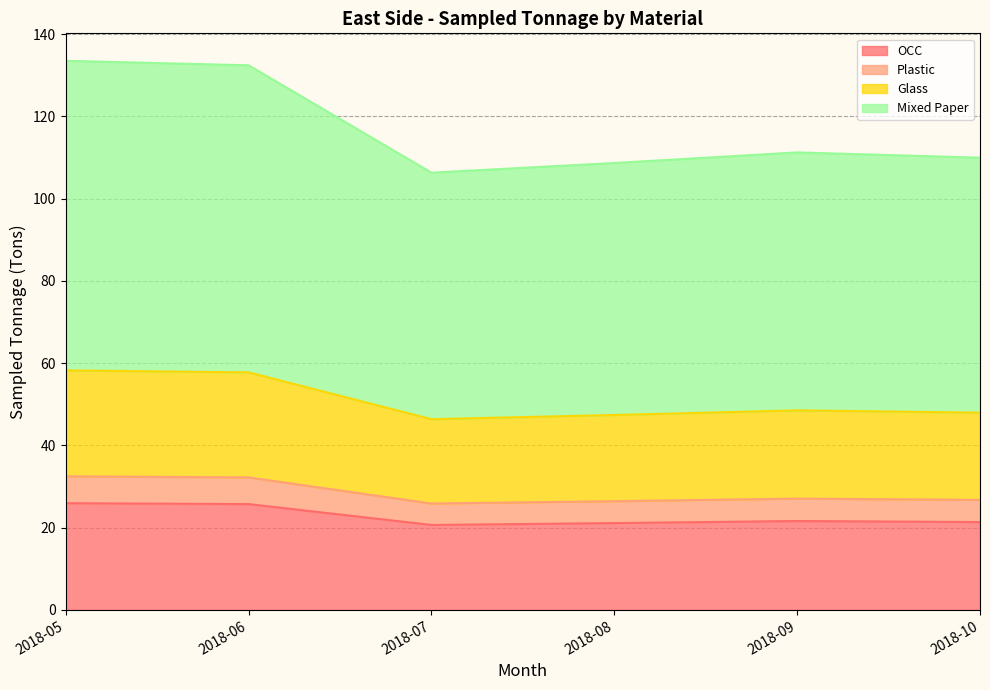

The OCC series shows 26.0 at 2018-05. True or false?

True